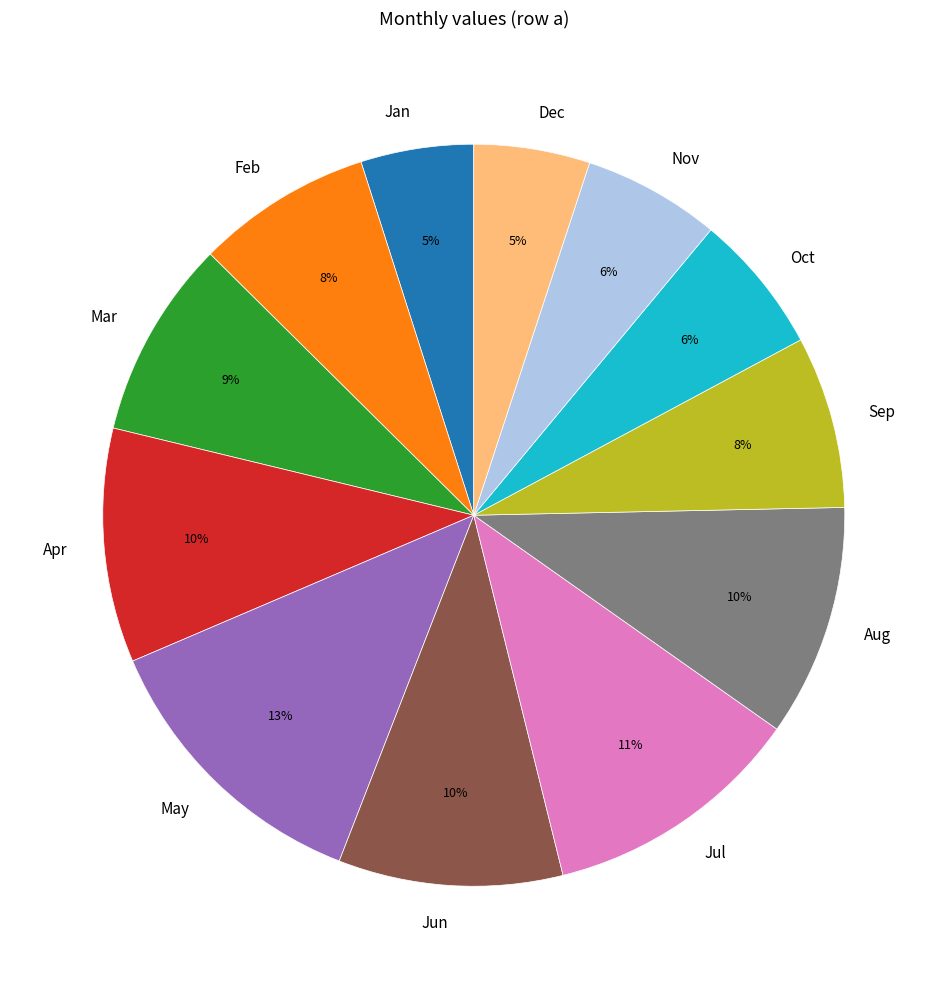

To the nearest percent, what percentage of the pie is Sep?

8%